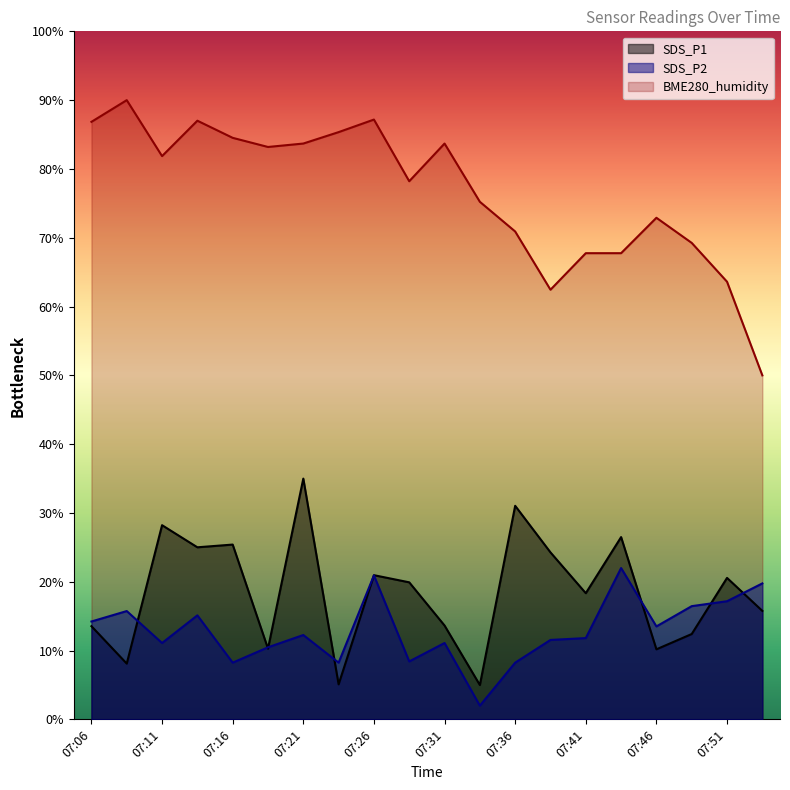

True or false: SDS_P2 has more than 0 interior local peaks.

True